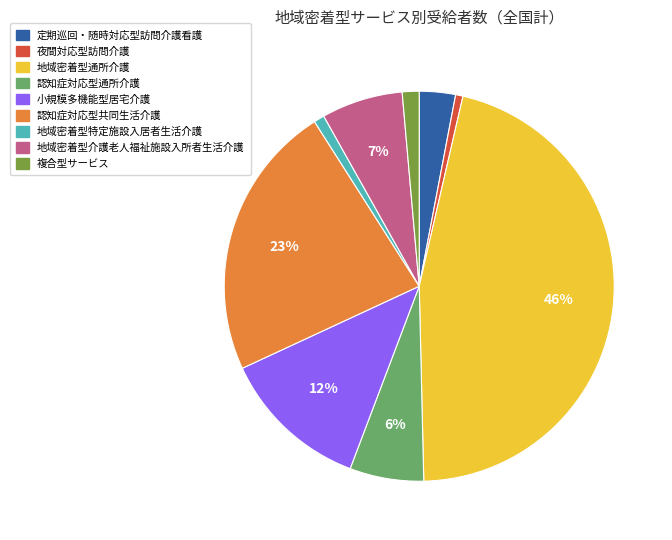

To the nearest percent, what is the combined percentage of 小規模多機能型居宅介護 and 地域密着型特定施設入居者生活介護?

13%